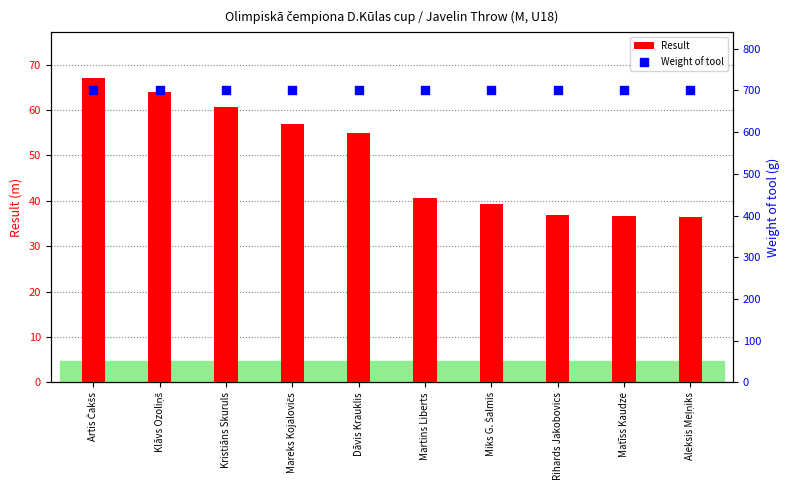

What are all the series names shown in the legend?

Result, Weight of tool